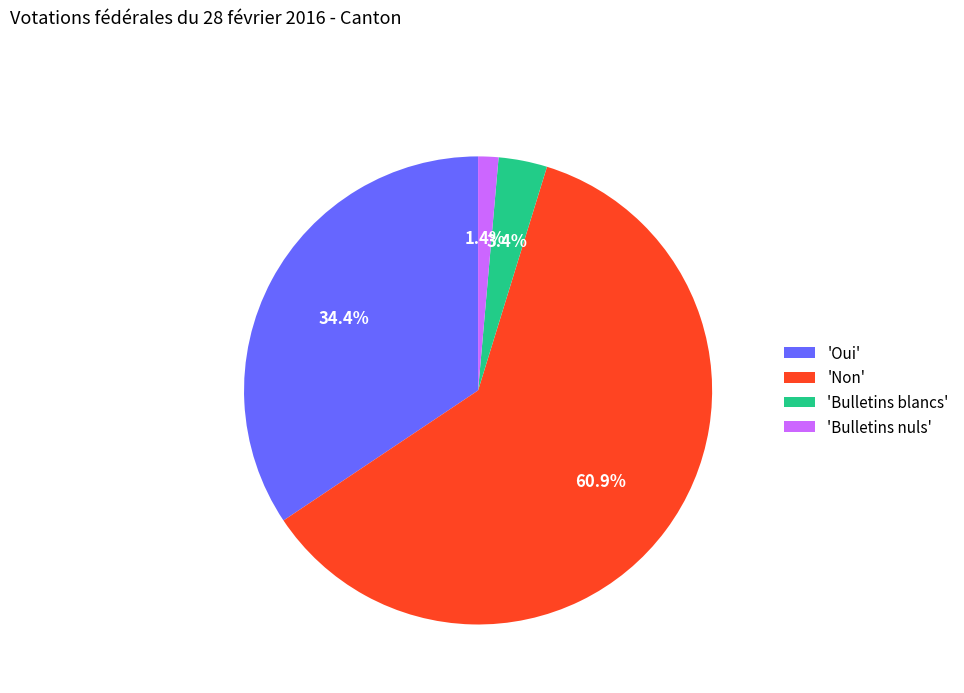

How many segments does this pie chart have?

4